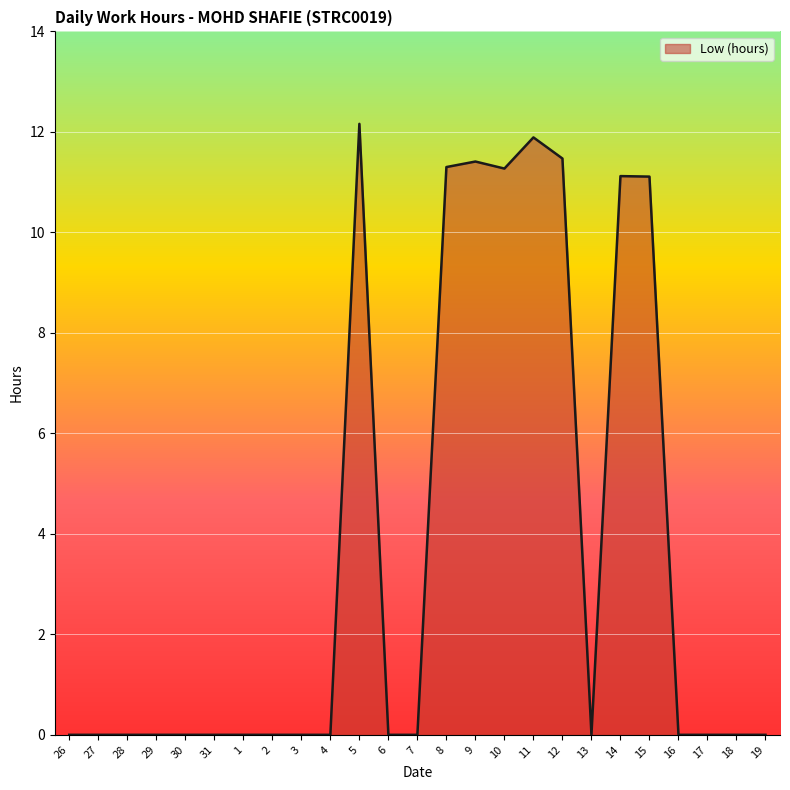

How many distinct data groups are displayed?

1